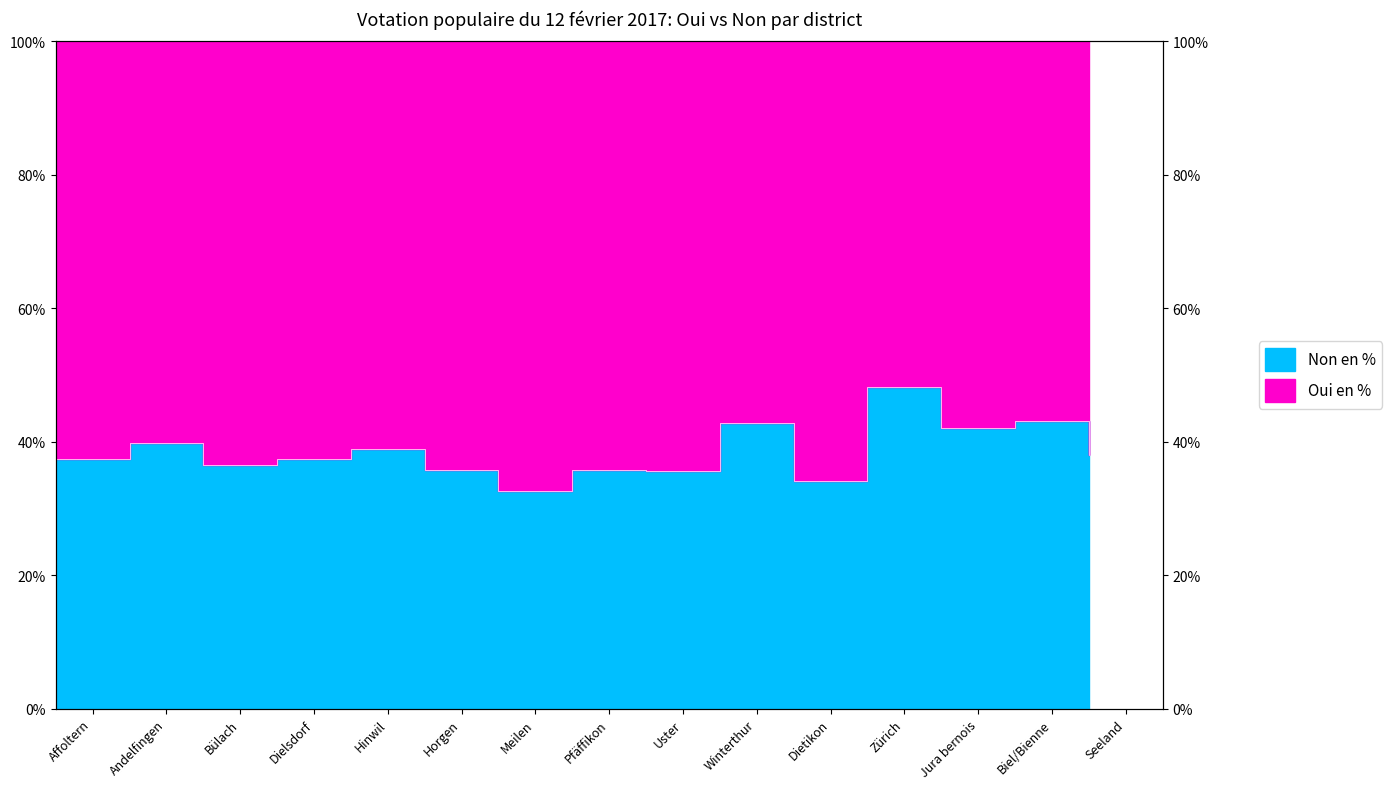

At which category does the data reach its first local valley?

Bülach